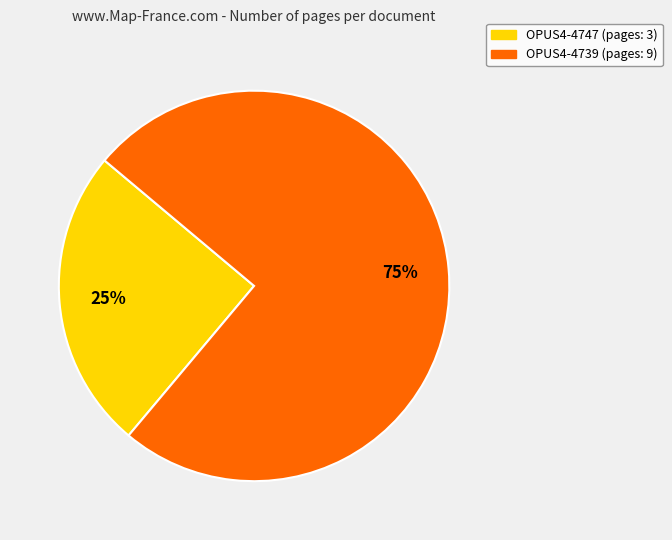

Is OPUS4-4739 the majority of the pie?

Yes